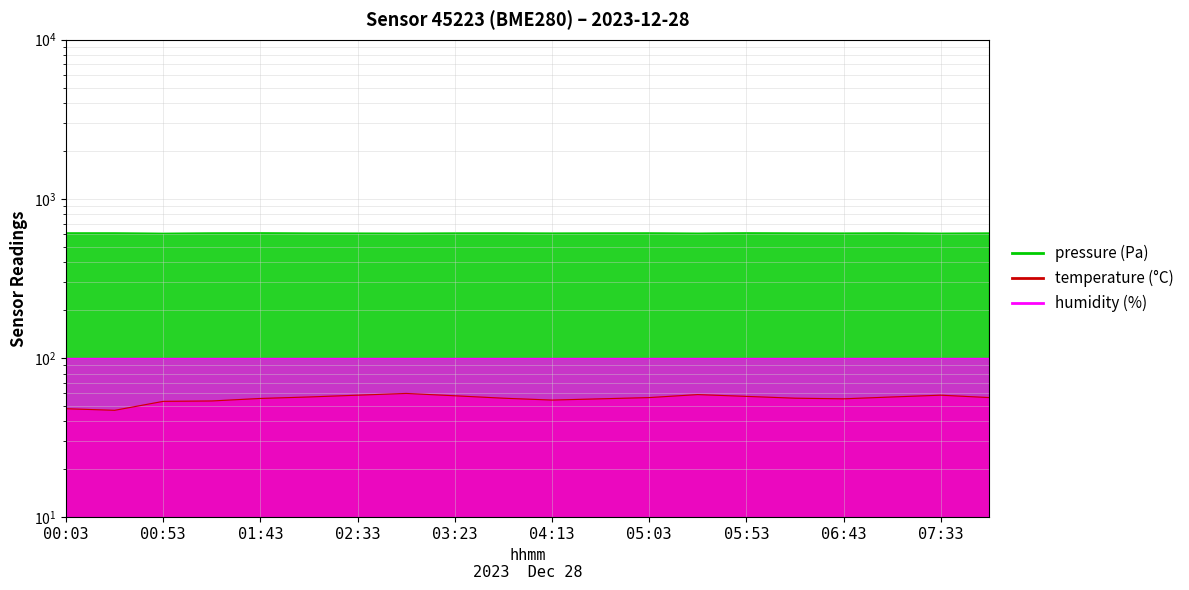

At which label does pressure first exceed 609?

00:03